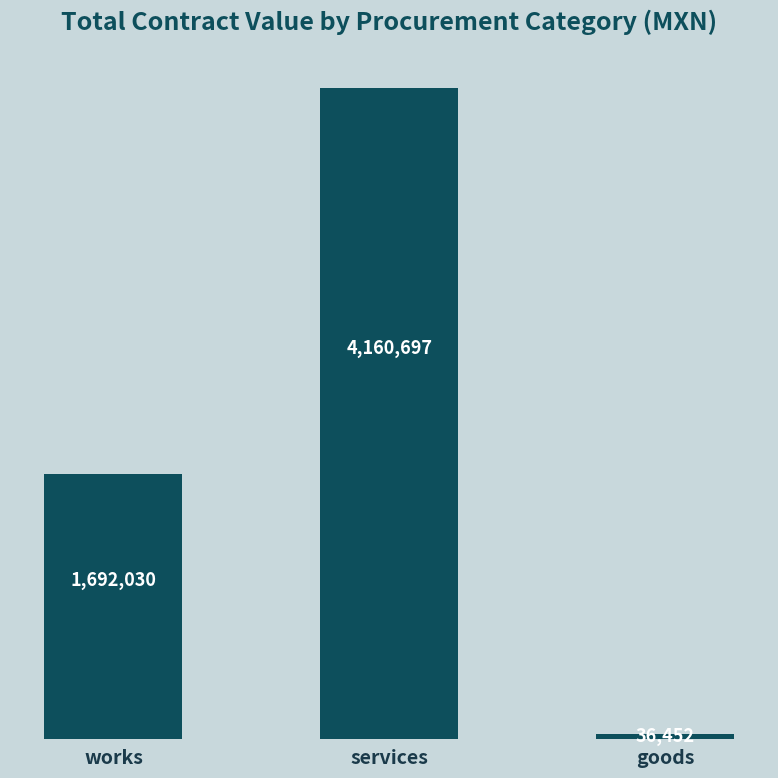

What is the smallest value displayed?

36452.1